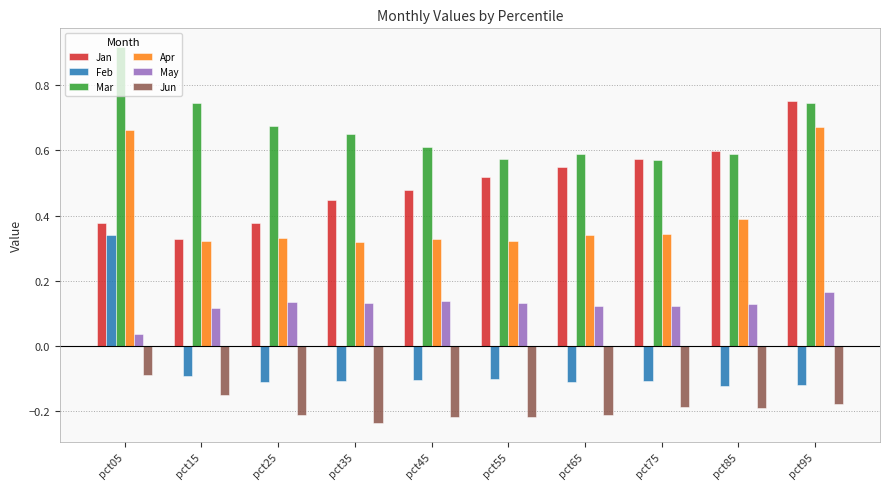

At how many categories does at least one series exceed 0?

10